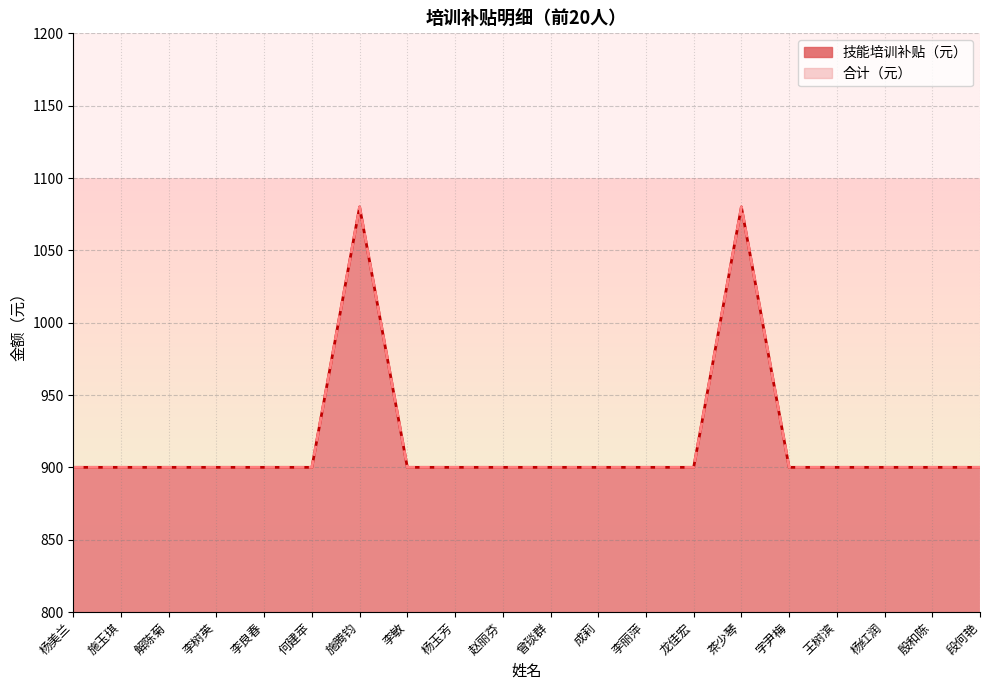

The value of 技能培训补贴（元） at 解陈菊 is 900. True or false?

True